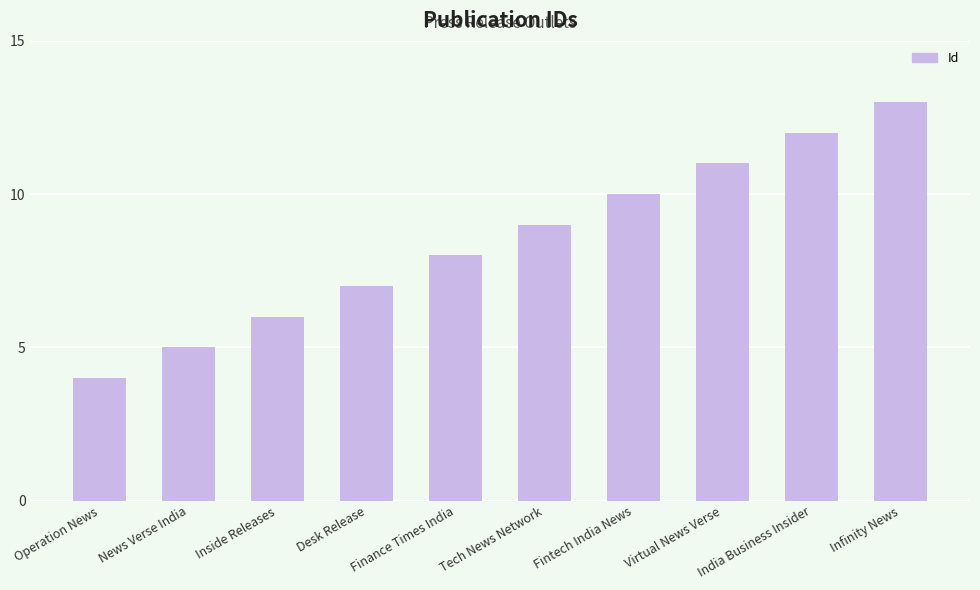

What is the sum of all values?

85